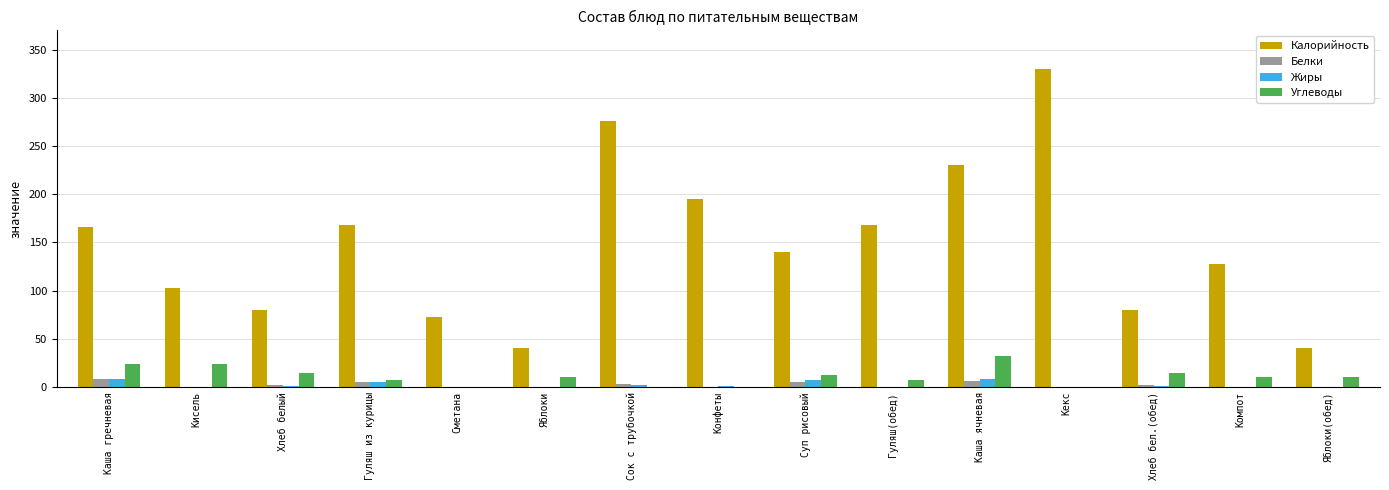

Is it true that Калорийность equals 140 at Суп рисовый?

True